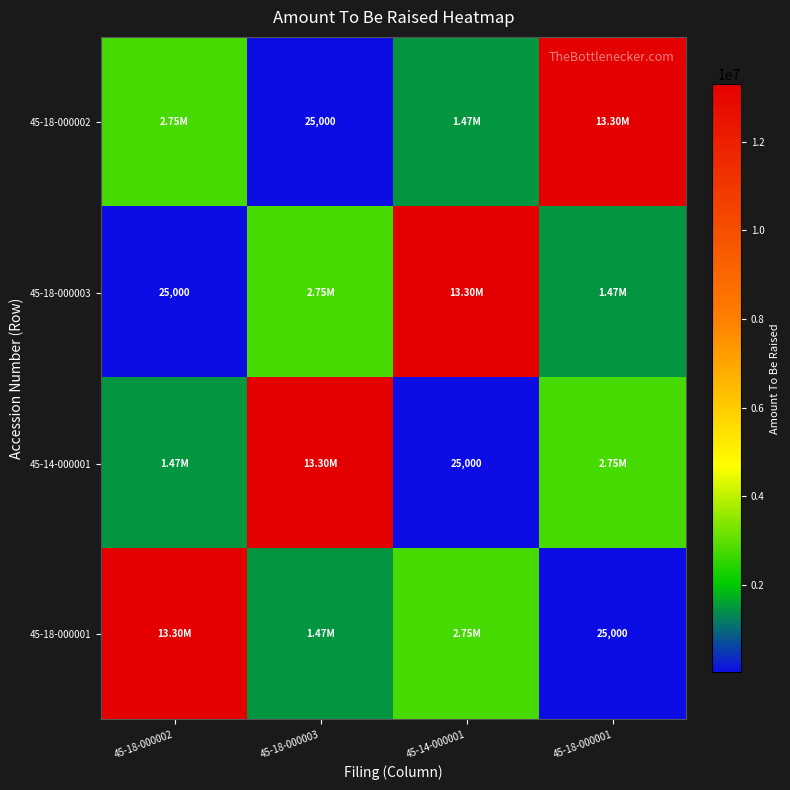

At how many categories does at least one series exceed 4182425?

4